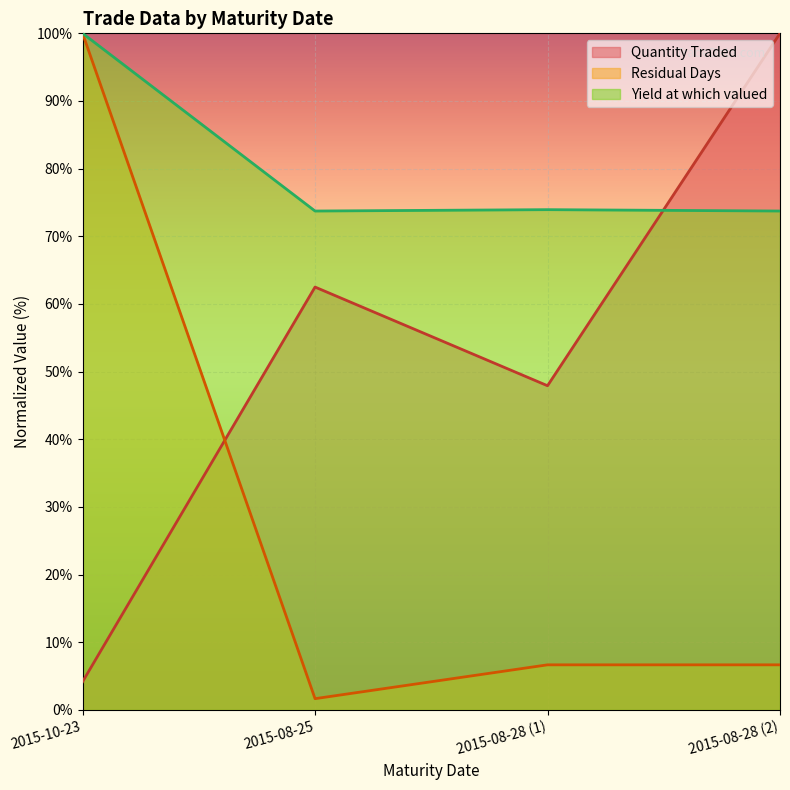

What is the maximum value for Quantity Traded?

100.0